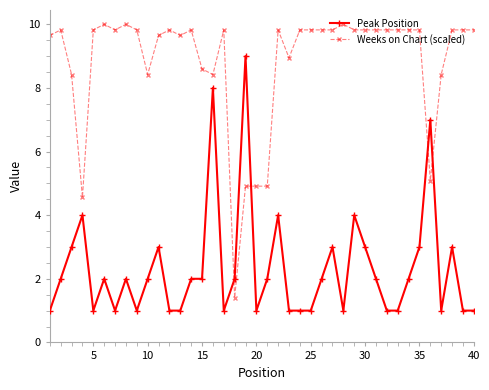

Count the number of data series in this chart.

2